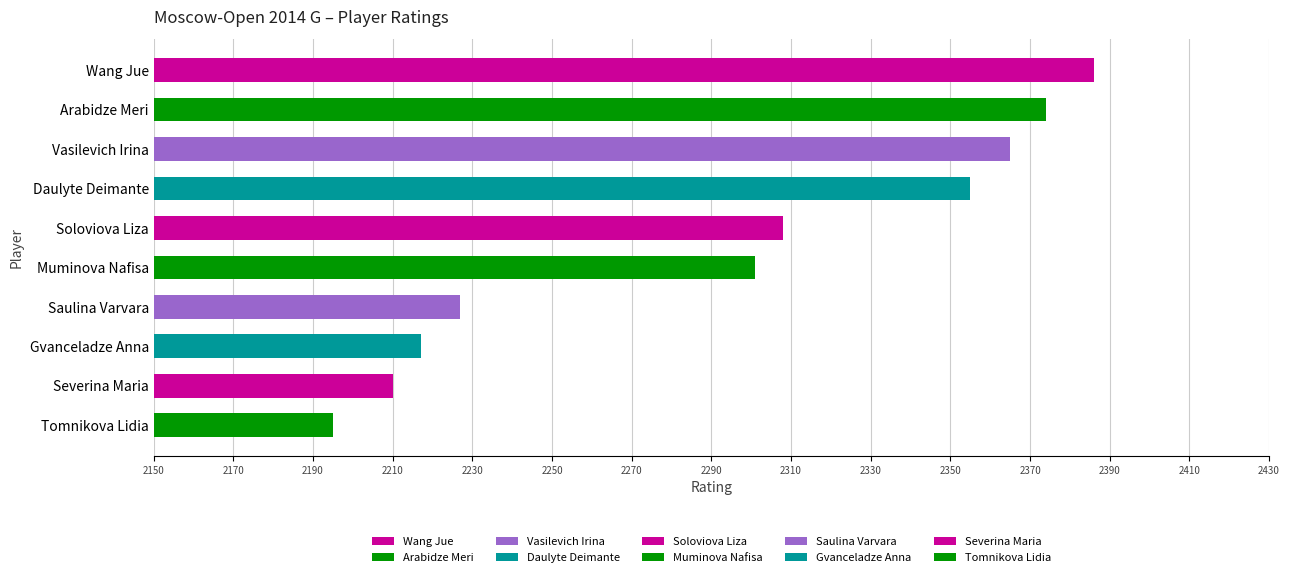

What is the maximum value shown in the chart?

2386